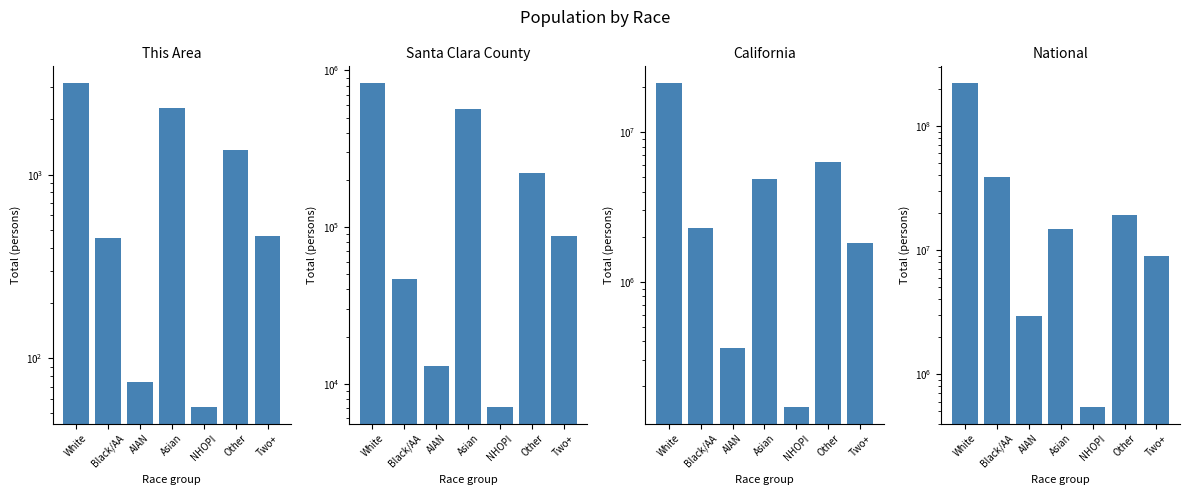

Is it true that Santa Clara County equals 7060 at NHOPI?

True